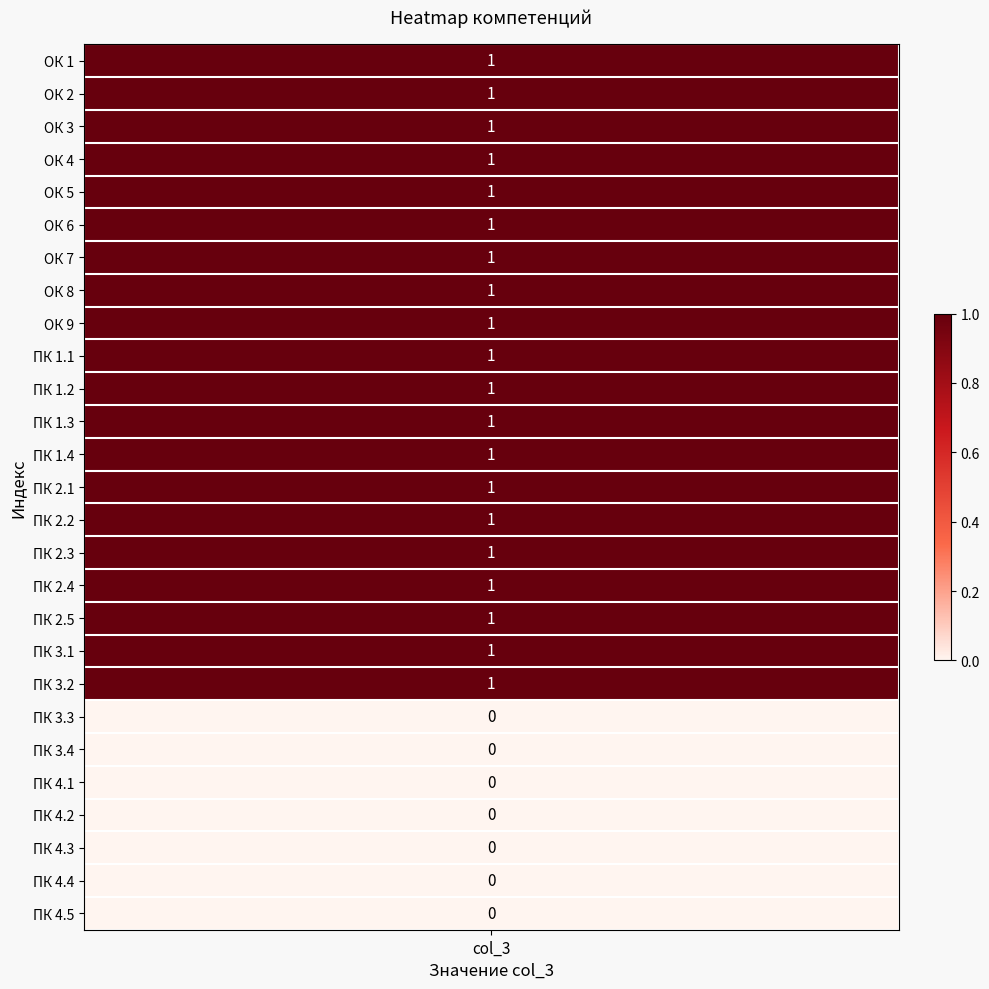

True or false: the data shows 2 at ОК 1.

False